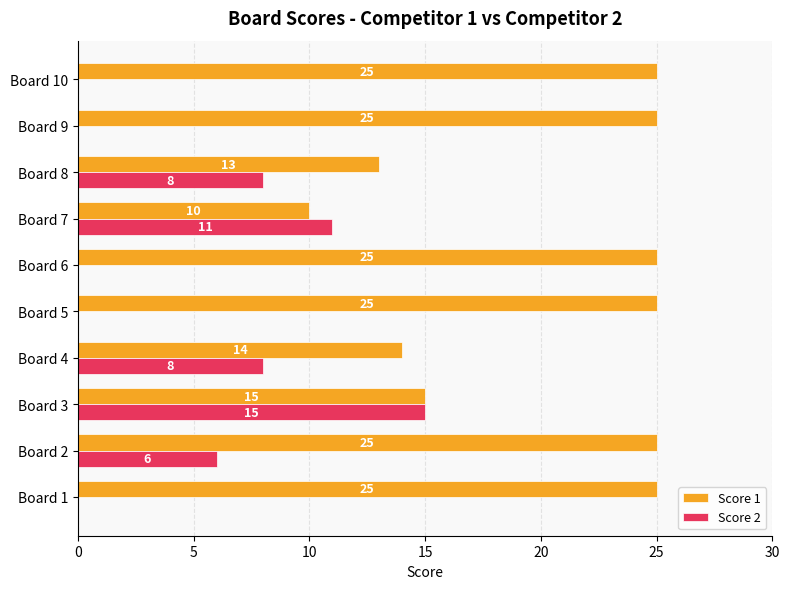

At which category is the sum across all series the highest?

Board 2